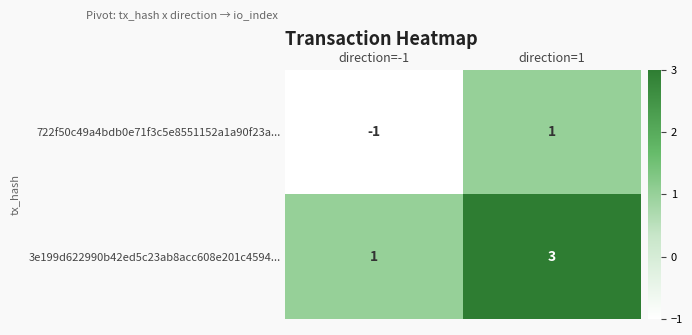

What is the sum of all 3e199d622990b42ed5c23ab8acc608e201c4594... values?

4